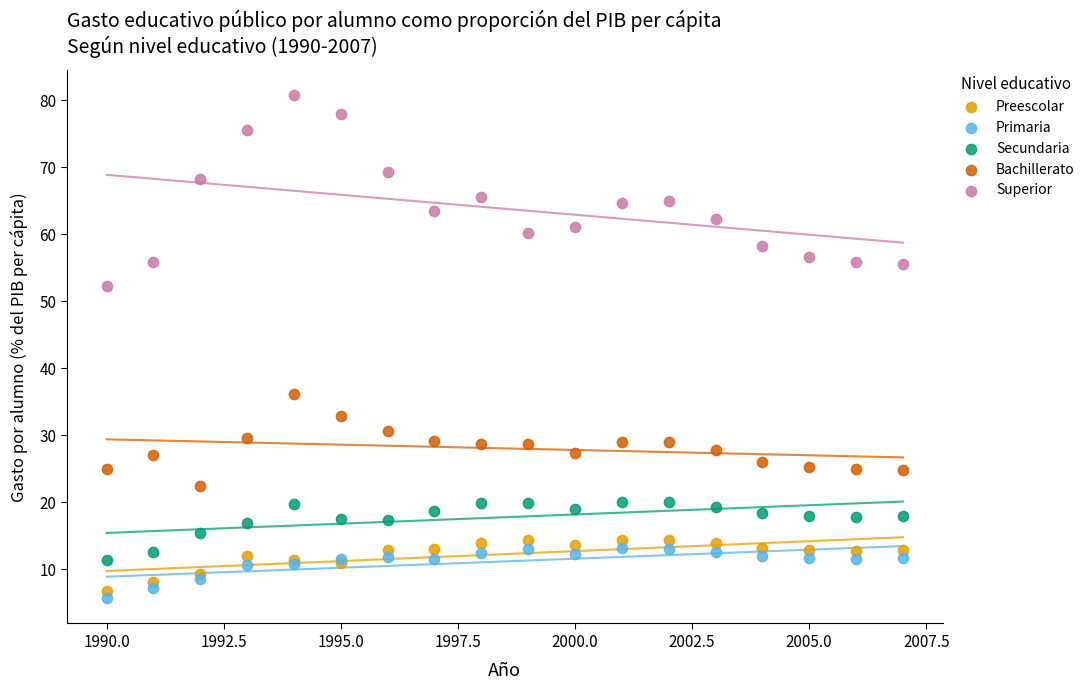

Which series has the widest spread of Y values?

Superior